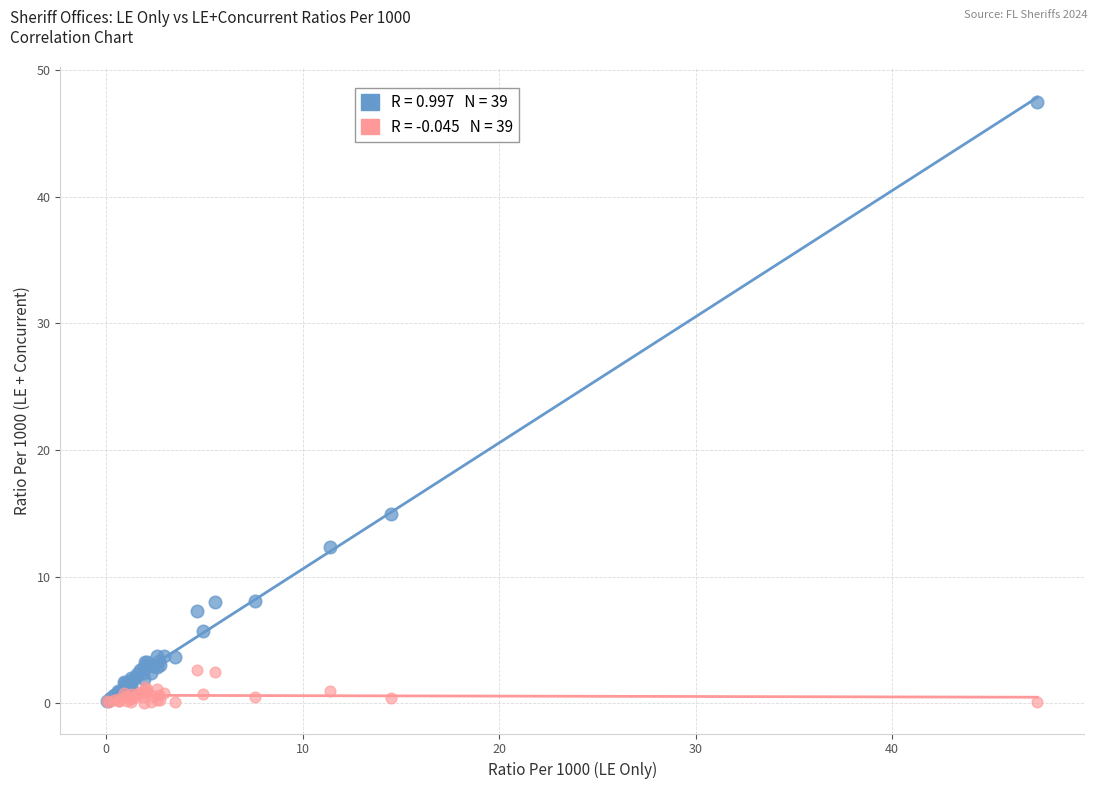

Across all series, what Y value is closest to 23?

14.9